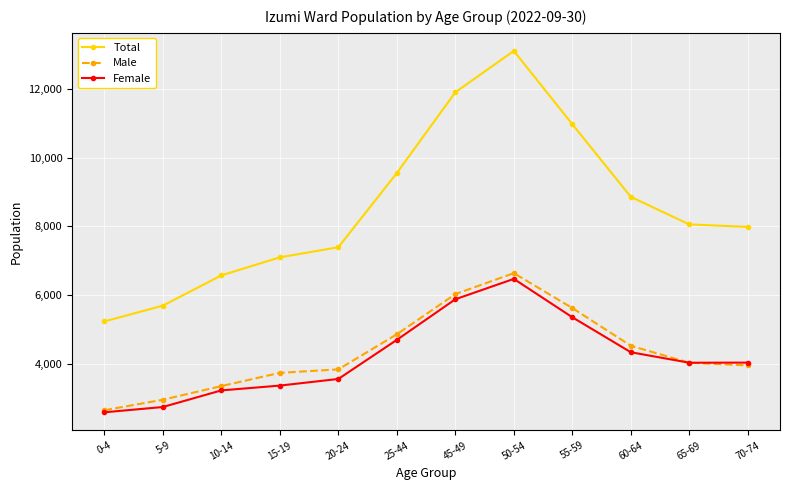

What is the average value of the Female series?

4189